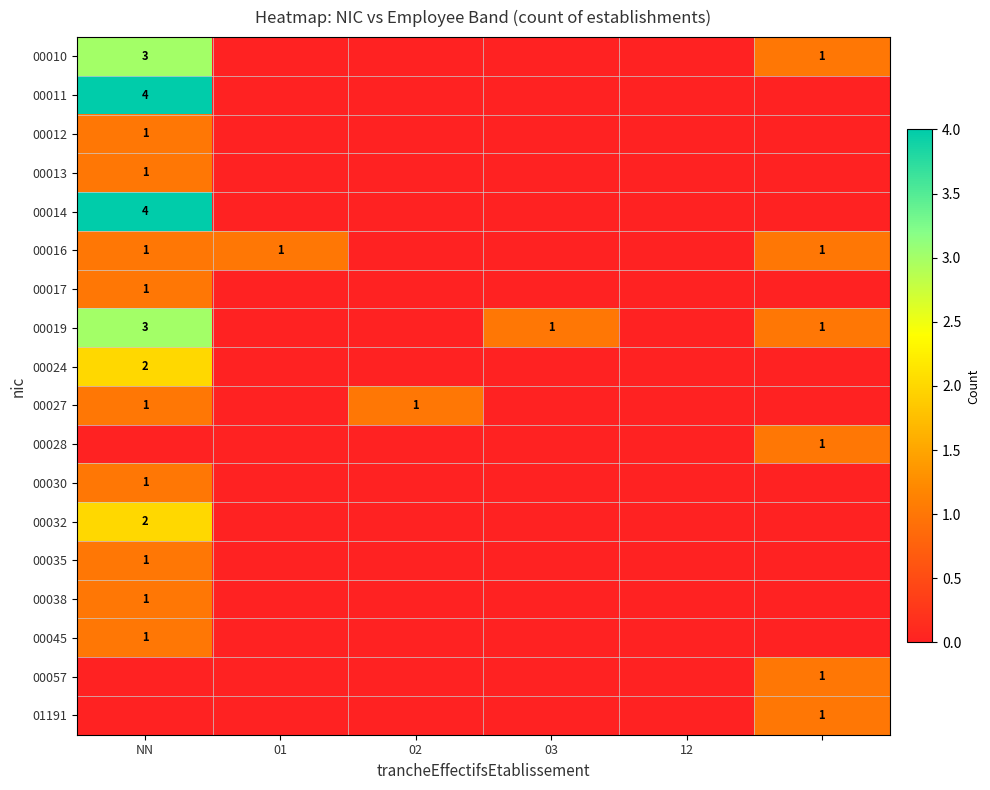

What is the total value across all series at 01?

1